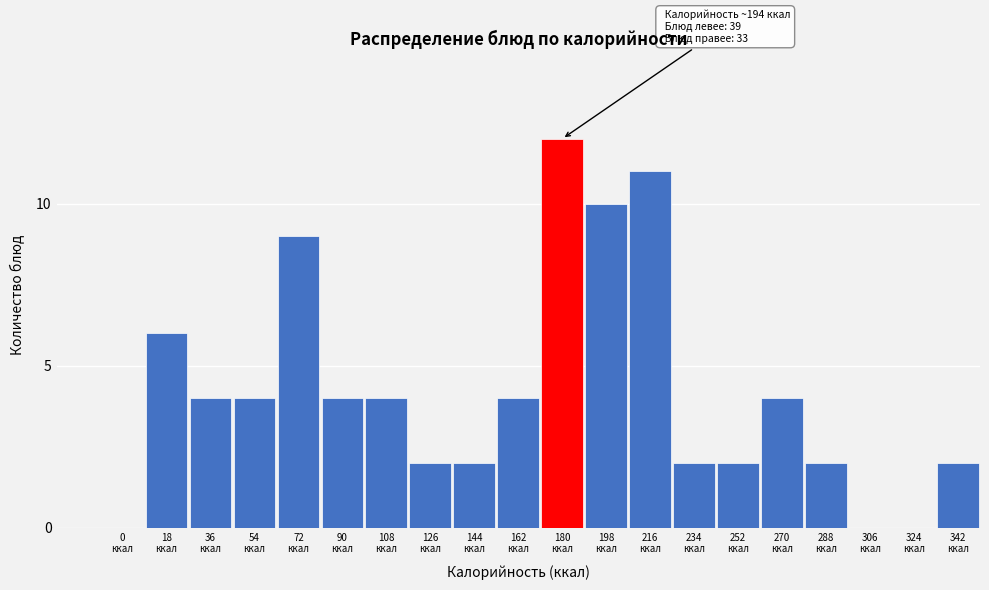

What is the maximum value shown in the chart?

12